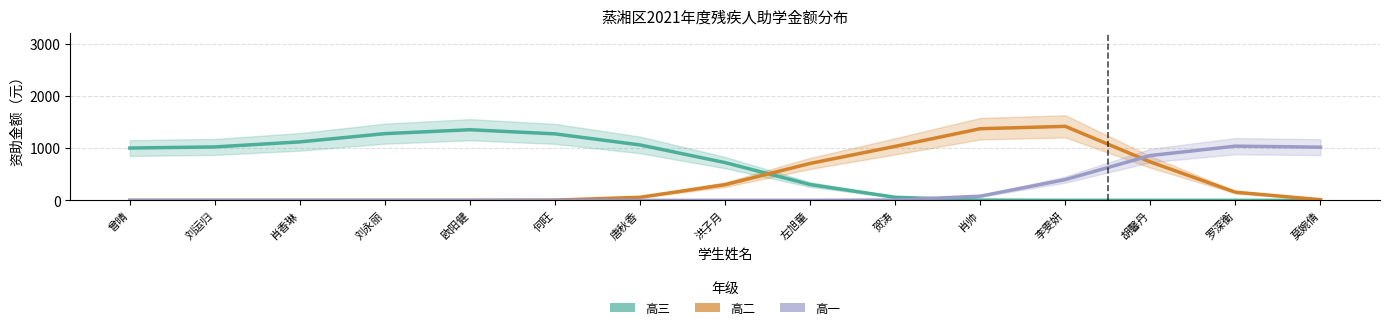

At 莫婉倩, list the series in order from largest to smallest.

高一, 高二, 高三